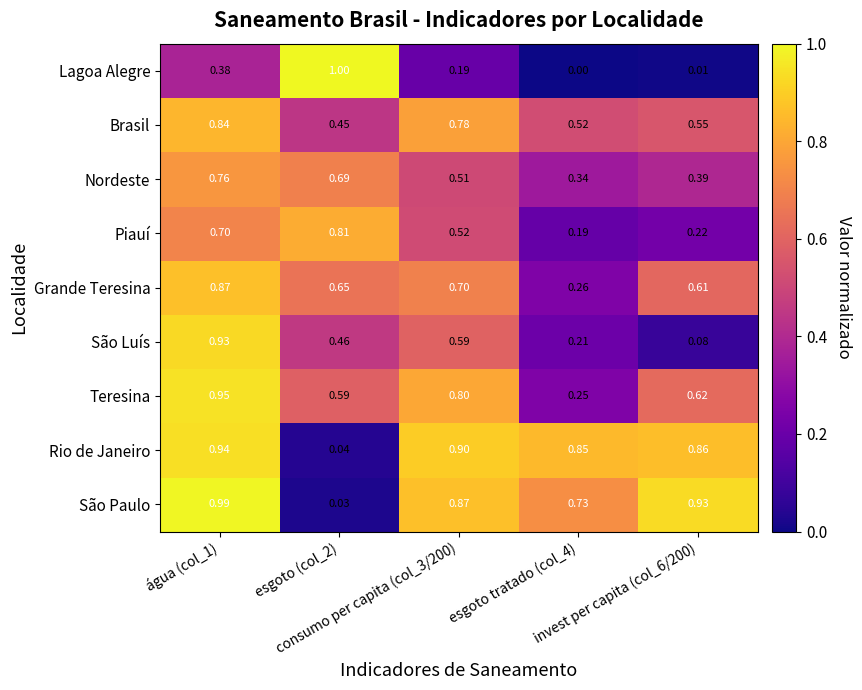

What is the spread (max minus min) of values at invest per capita (col_6/200)?

0.9